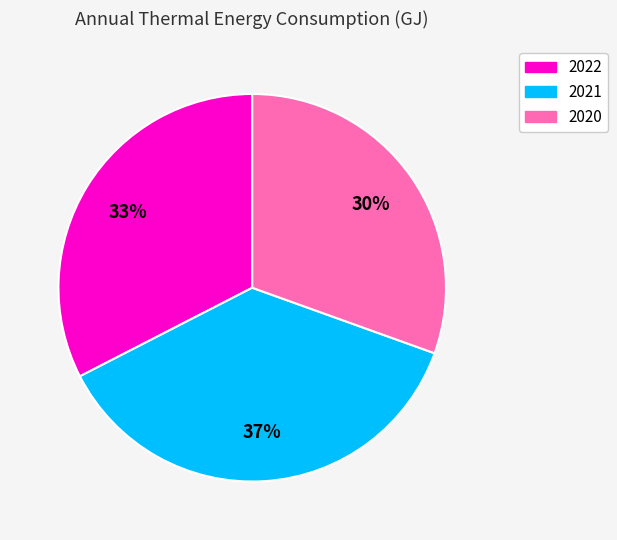

To the nearest percent, what percentage of the pie is 2021?

37%